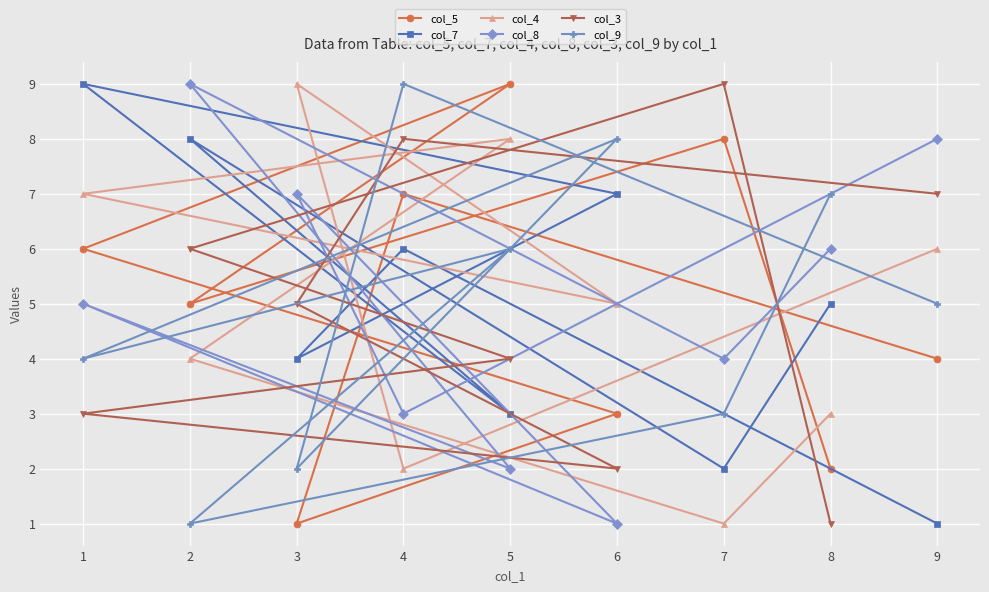

What is the greatest value displayed?

9